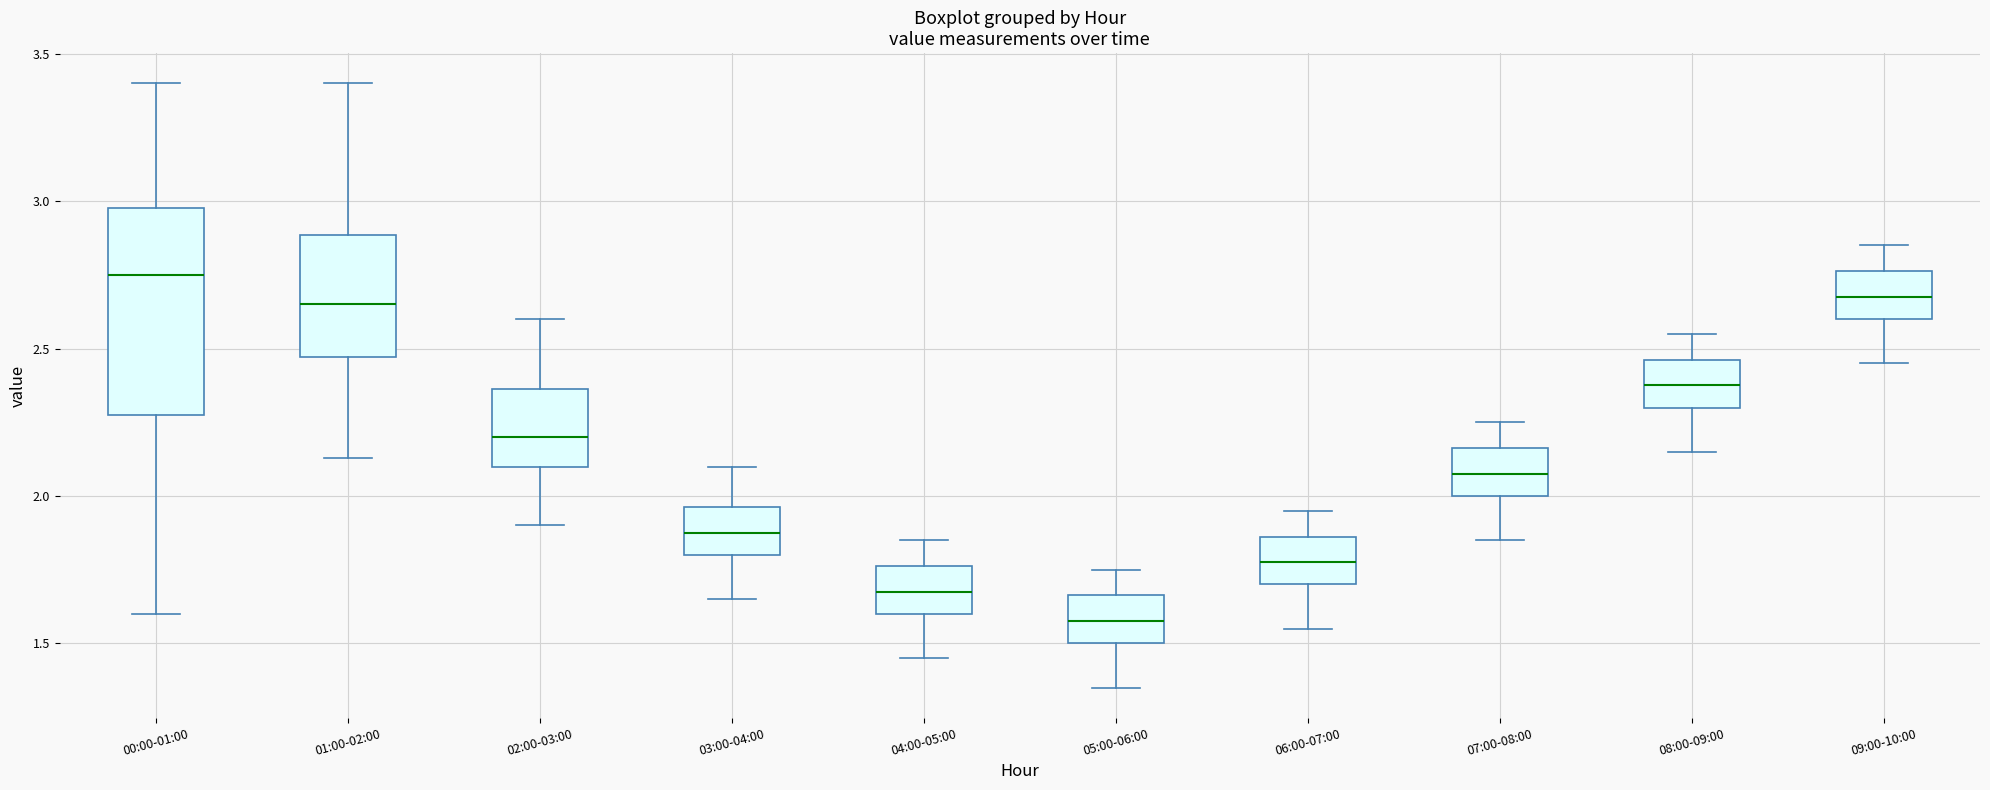

Reading left to right, read every box against the y-axis: the position of its median line, the range the box covers, and the ends of its whiskers. The values are not printed on the chart, so give them approximately, as read against the axis.

00:00-01:00: median 2.75, box 2.30 to 3.00, whiskers 1.60 to 3.40
01:00-02:00: median 2.65, box 2.45 to 2.90, whiskers 2.15 to 3.40
02:00-03:00: median 2.20, box 2.10 to 2.35, whiskers 1.90 to 2.60
03:00-04:00: median 1.90, box 1.80 to 1.95, whiskers 1.65 to 2.10
04:00-05:00: median 1.70, box 1.60 to 1.75, whiskers 1.45 to 1.85
05:00-06:00: median 1.60, box 1.50 to 1.65, whiskers 1.35 to 1.75
06:00-07:00: median 1.80, box 1.70 to 1.85, whiskers 1.55 to 1.95
07:00-08:00: median 2.10, box 2.00 to 2.15, whiskers 1.85 to 2.25
08:00-09:00: median 2.40, box 2.30 to 2.45, whiskers 2.15 to 2.55
09:00-10:00: median 2.70, box 2.60 to 2.75, whiskers 2.45 to 2.85